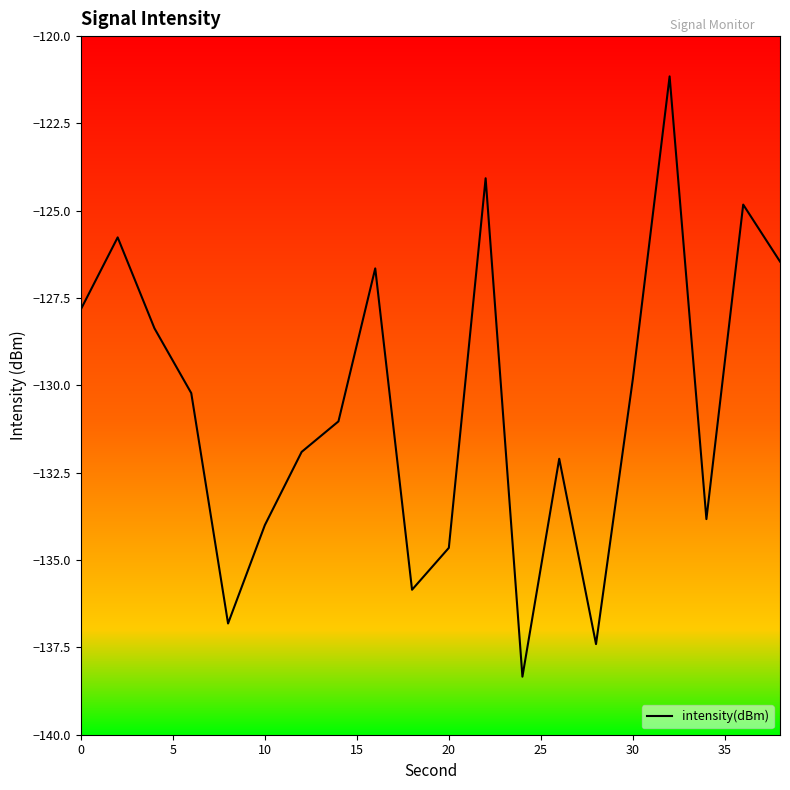

What is the smallest value displayed?

-138.3